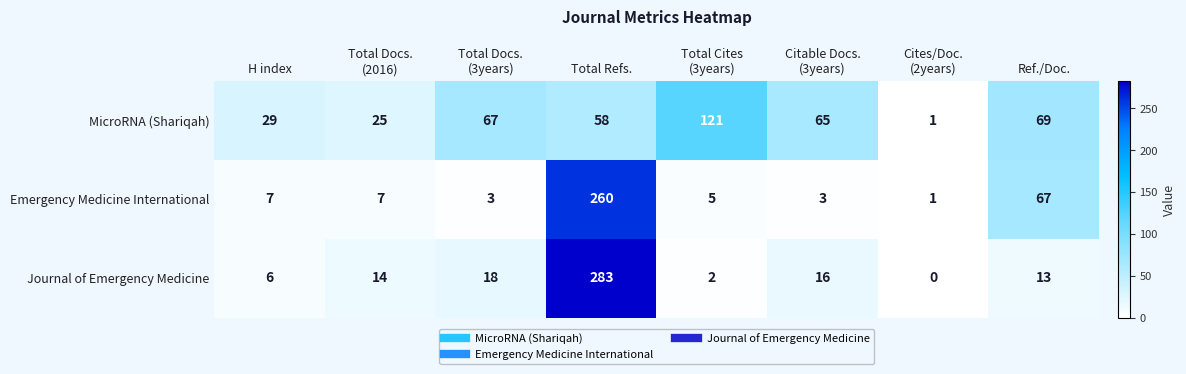

How many series are shown in this chart?

3